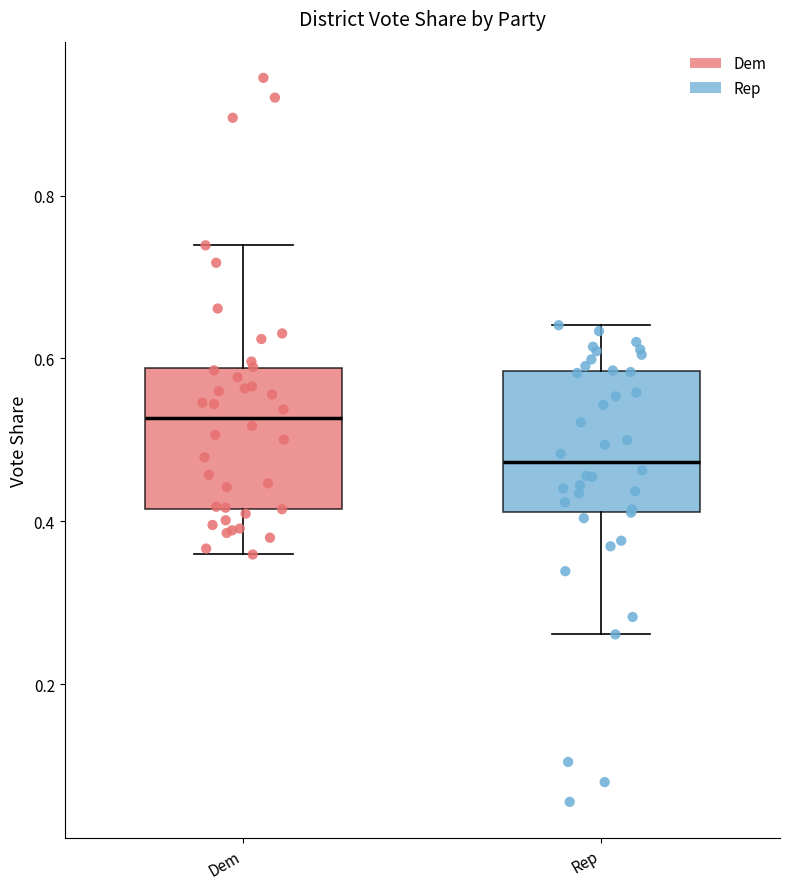

Reading left to right, read every box against the y-axis: the position of its median line, the range the box covers, and the ends of its whiskers. The values are not printed on the chart, so give them approximately, as read against the axis.

Dem: median 0.52, box 0.42 to 0.58, whiskers 0.36 to 0.74
Rep: median 0.48, box 0.42 to 0.58, whiskers 0.26 to 0.64